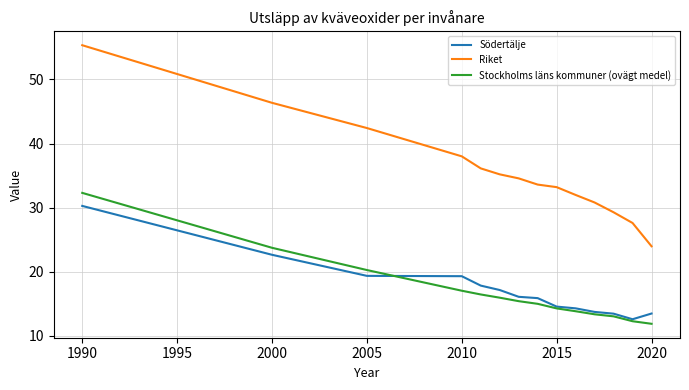

True or false: Riket has more than 2 interior local peaks.

False